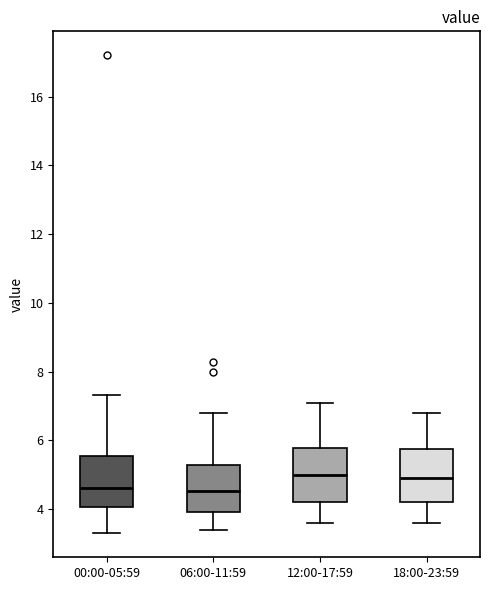

Reading left to right, read every box against the y-axis: the position of its median line, the range the box covers, and the ends of its whiskers. The values are not printed on the chart, so give them approximately, as read against the axis.

00:00-05:59: median 4.6, box 4.0 to 5.6, whiskers 3.4 to 7.4
06:00-11:59: median 4.6, box 4.0 to 5.2, whiskers 3.4 to 6.8
12:00-17:59: median 5.0, box 4.2 to 5.8, whiskers 3.6 to 7.2
18:00-23:59: median 5.0, box 4.2 to 5.8, whiskers 3.6 to 6.8